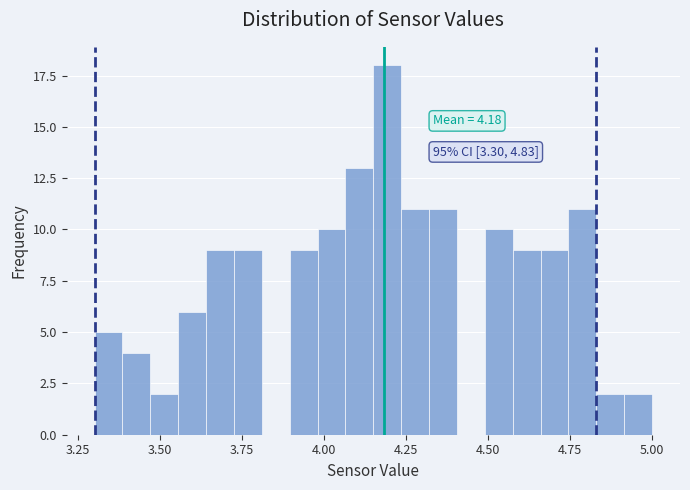

Around what value on the x-axis is the tallest bar? Give the approximate position of its centre, as read against the axis.

4.20